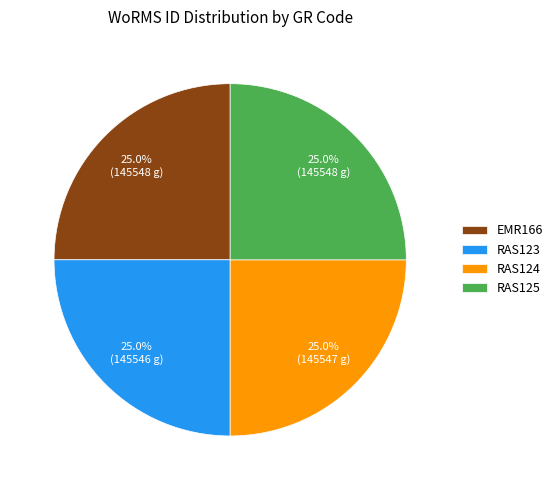

Combined, what portion of the pie is RAS124 and EMR166?

50.0%